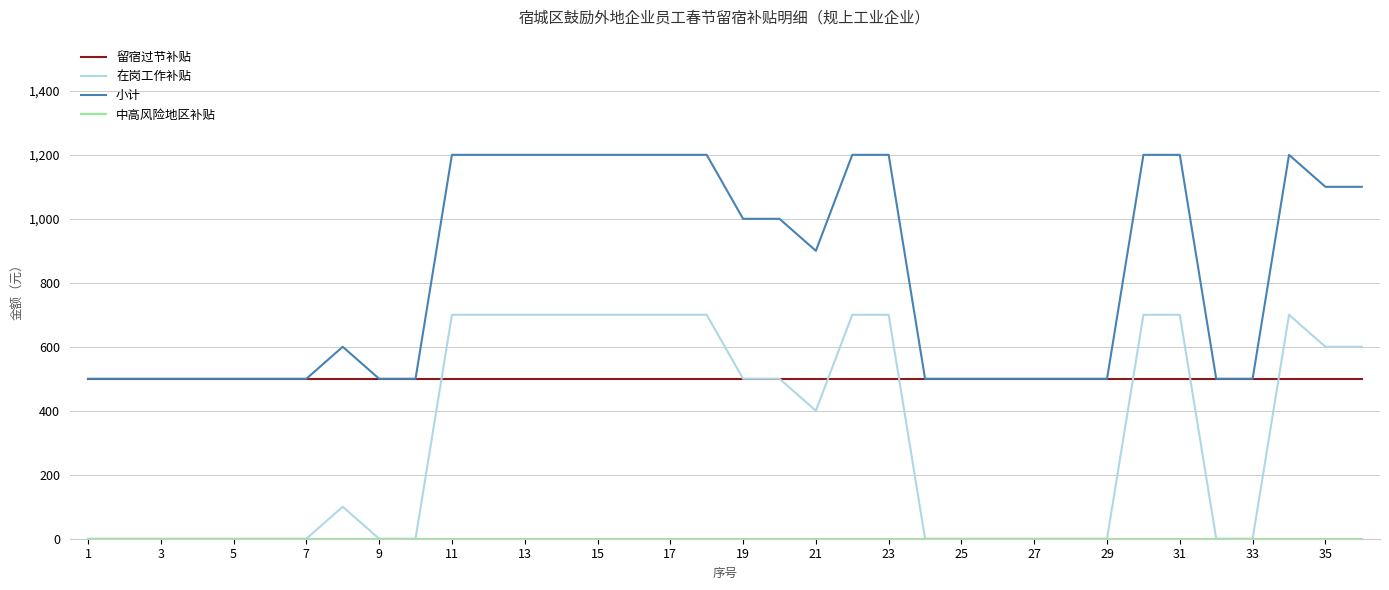

Which series has the largest total across all categories?

小计